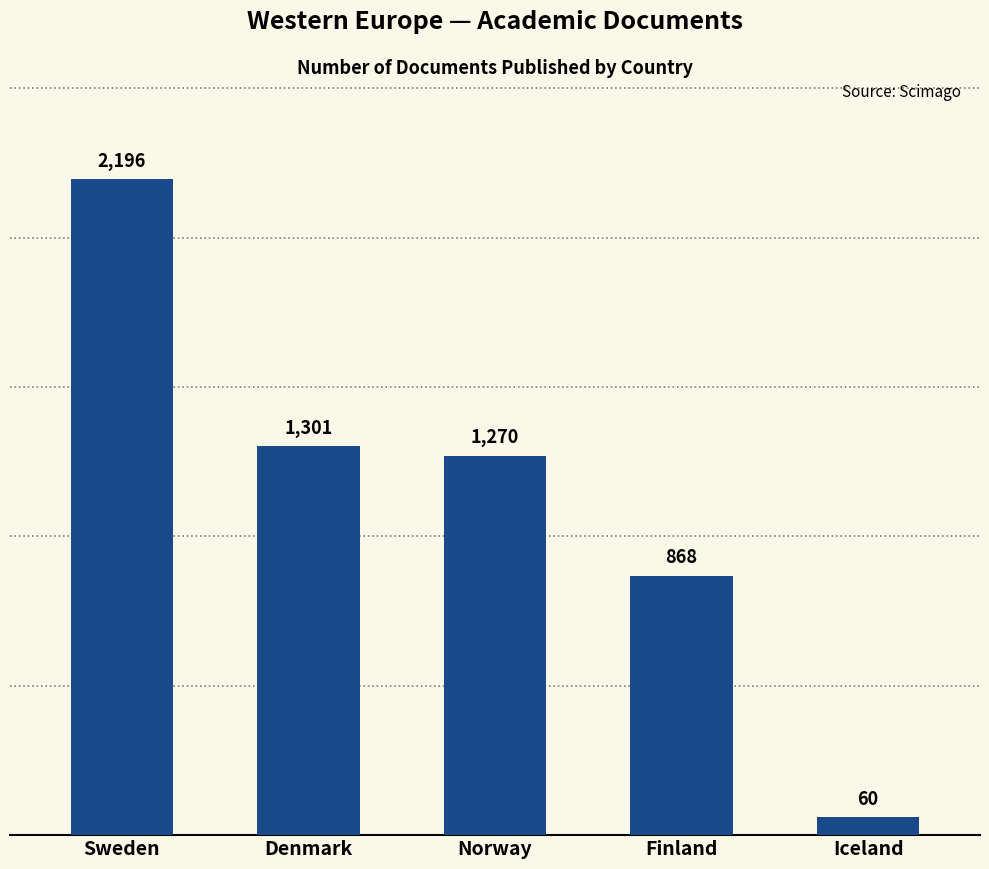

Reading left to right, what are all the values shown in this chart?

2196	1301	1270	868	60